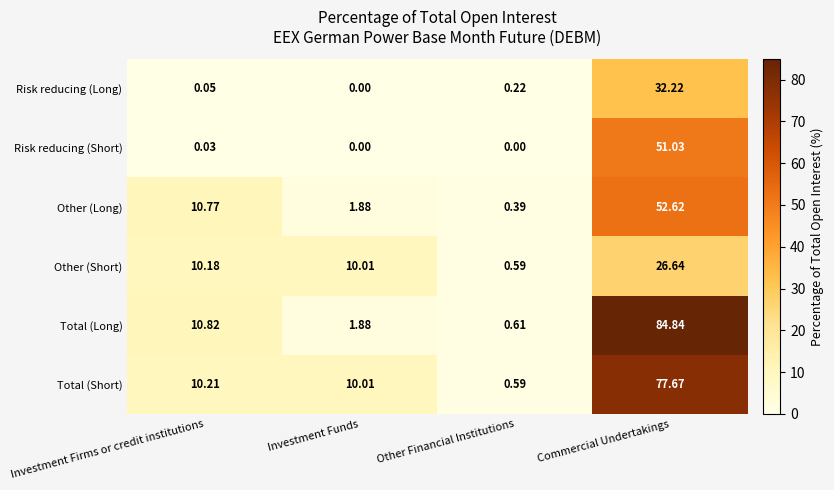

Which series changed the most between Other Financial Institutions and Commercial Undertakings?

Total (Long)